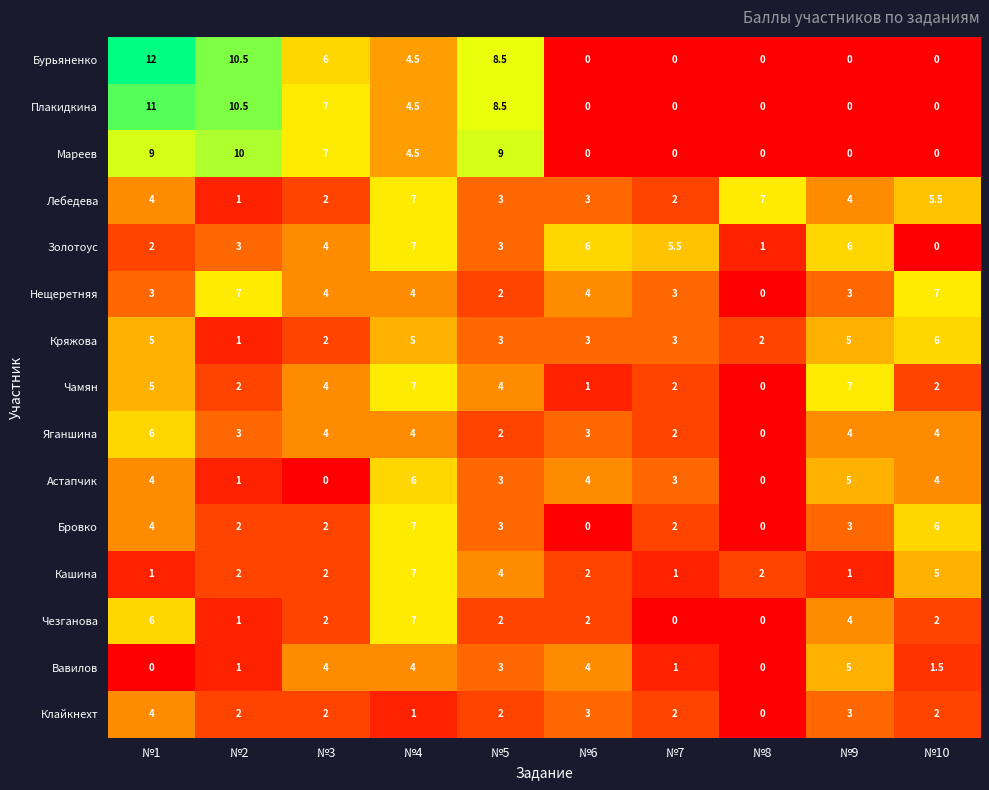

Is the value of Астапчик at №4 greater than the value of Кашина at №9?

Yes